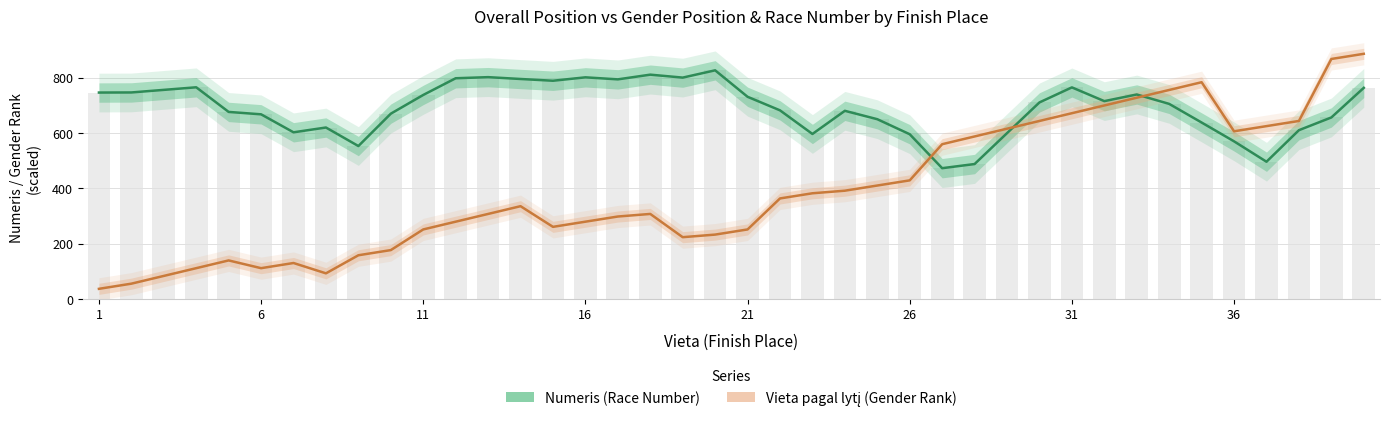

What is the sum of all Numeris (Race Number) values?

27639.0